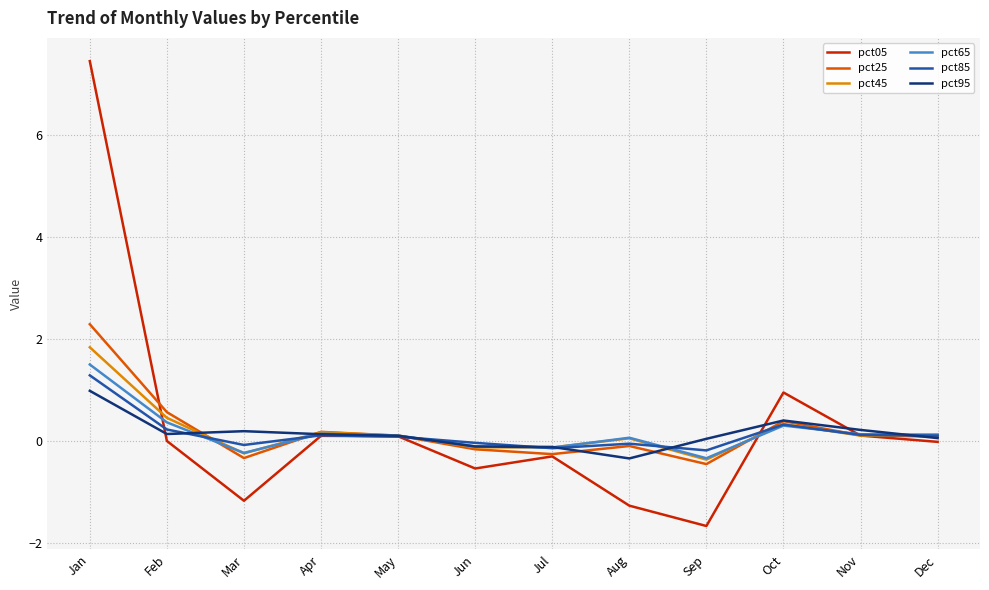

At which category is the sum across all series the highest?

Jan